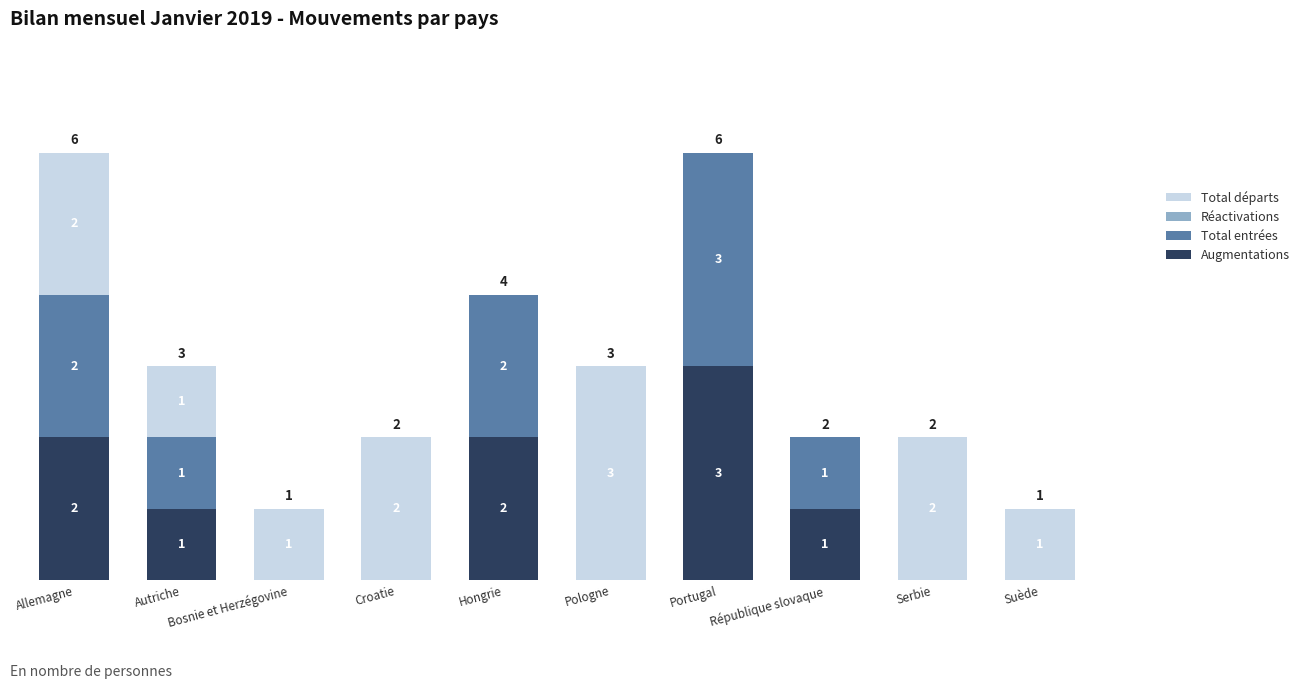

At which label does Augmentations first exceed 1?

Allemagne